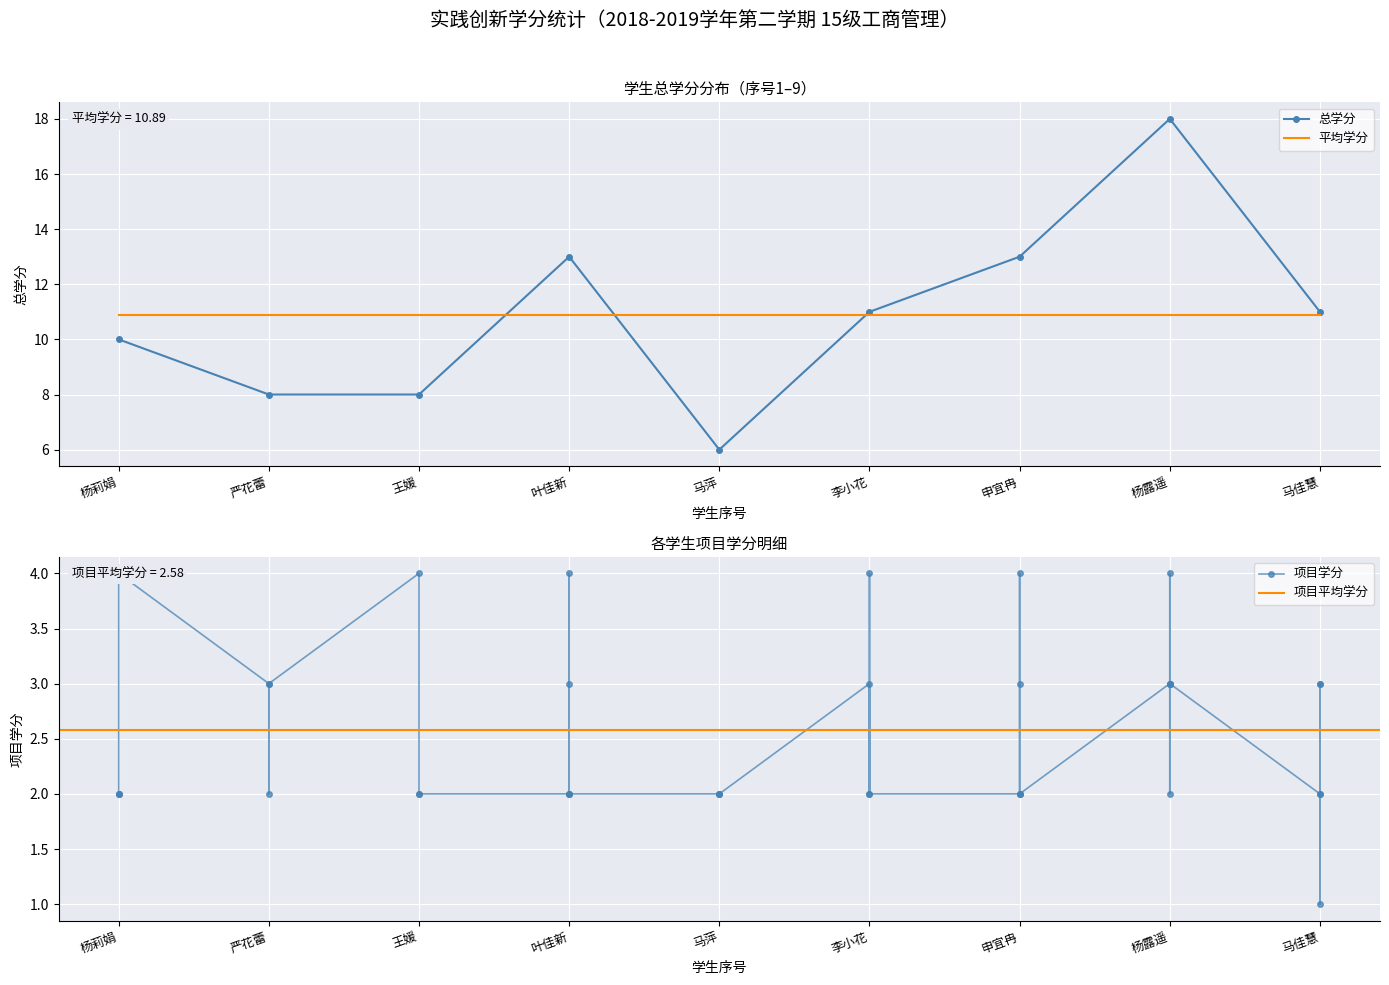

Rank the categories by value from lowest to highest.

马萍, 严花蕾, 王媛, 杨莉娟, 李小花, 马佳慧, 叶佳新, 申宜冉, 杨露遥